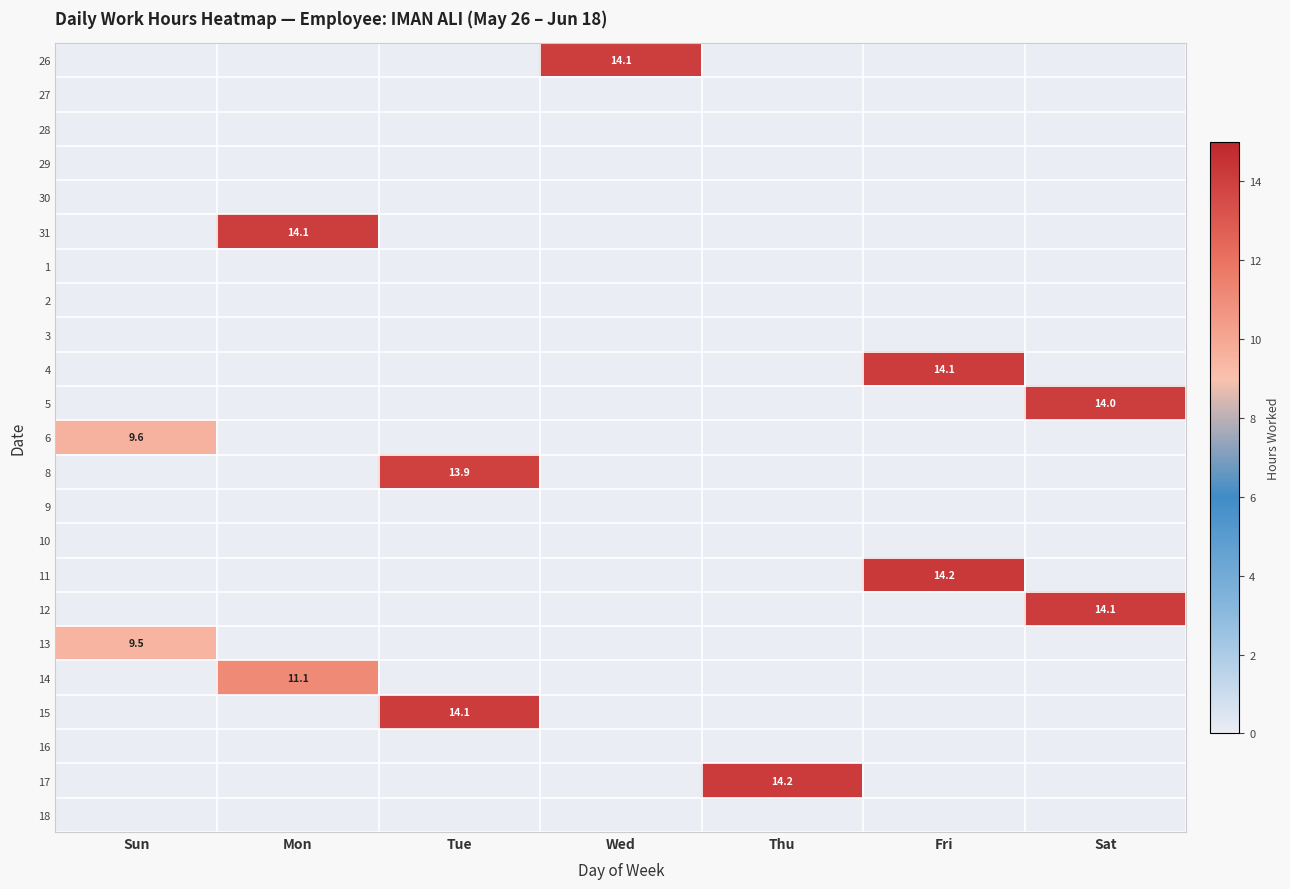

What is the difference between the maximum and minimum values in the 4 series?

14.1